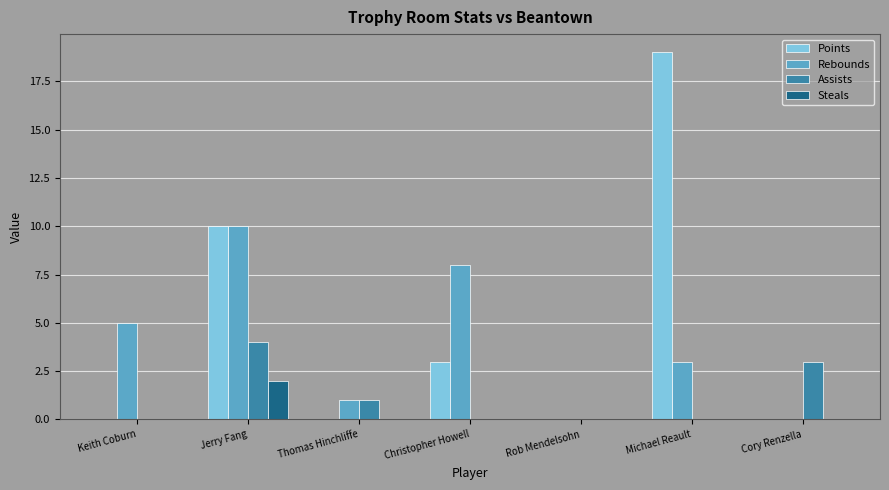

The Rebounds series shows 0 at Rob Mendelsohn. True or false?

True